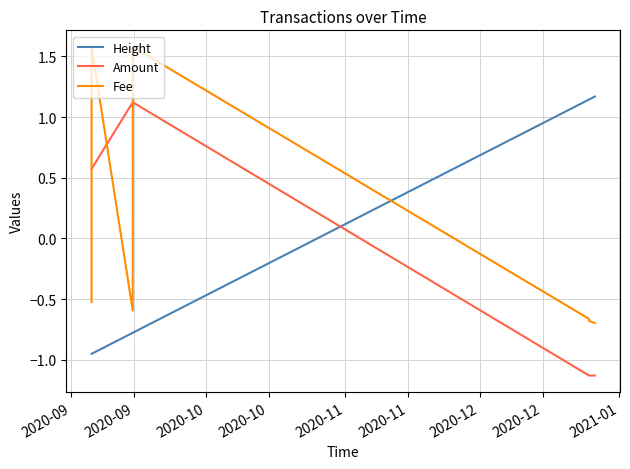

True or false: Amount and Height intersect in this chart.

True